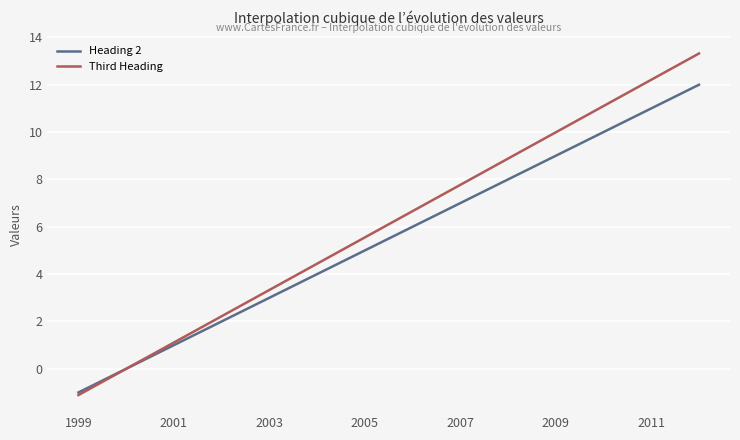

Rank the series by their average value, from highest to lowest.

Third Heading, Heading 2